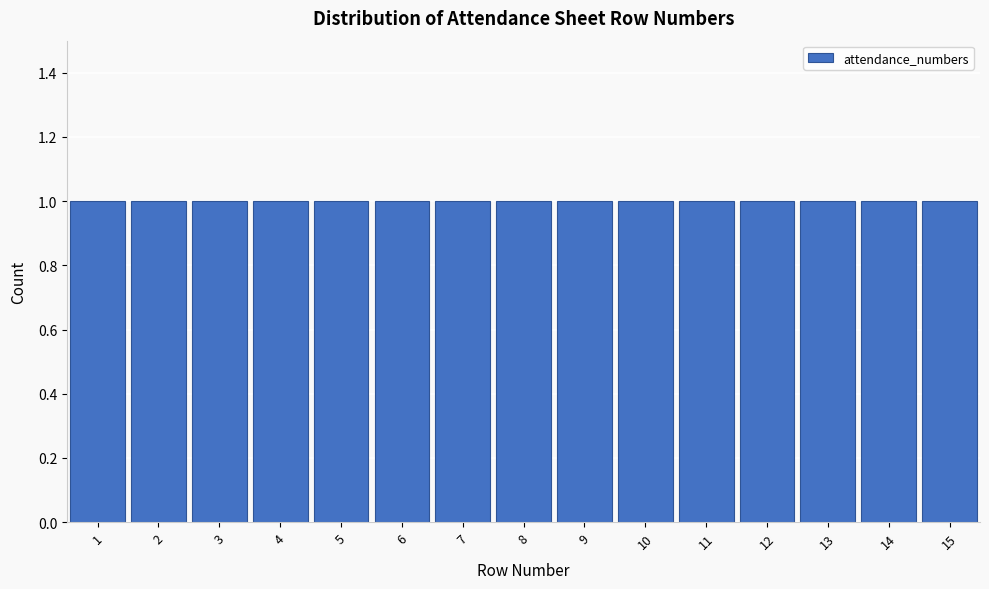

Reading left to right, transcribe this chart: for each bar, give the range it covers on the x-axis and its height. The values are not printed on the chart, so give them approximately, as read against the axis.

0.5 to 1.5: 1
1.5 to 2.5: 1
2.5 to 3.5: 1
3.5 to 4.5: 1
4.5 to 5.5: 1
5.5 to 6.5: 1
6.5 to 7.5: 1
7.5 to 8.5: 1
8.5 to 9.5: 1
9.5 to 10.5: 1
10.5 to 11.5: 1
11.5 to 12.5: 1
12.5 to 13.5: 1
13.5 to 14.5: 1
14.5 to 15.5: 1